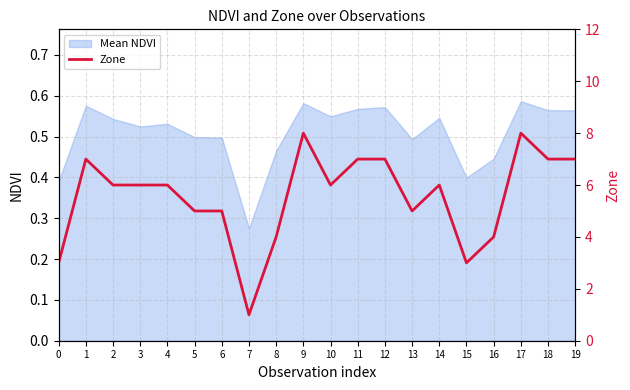

How many interior local valleys (lower than both neighbors) does the data have?

4